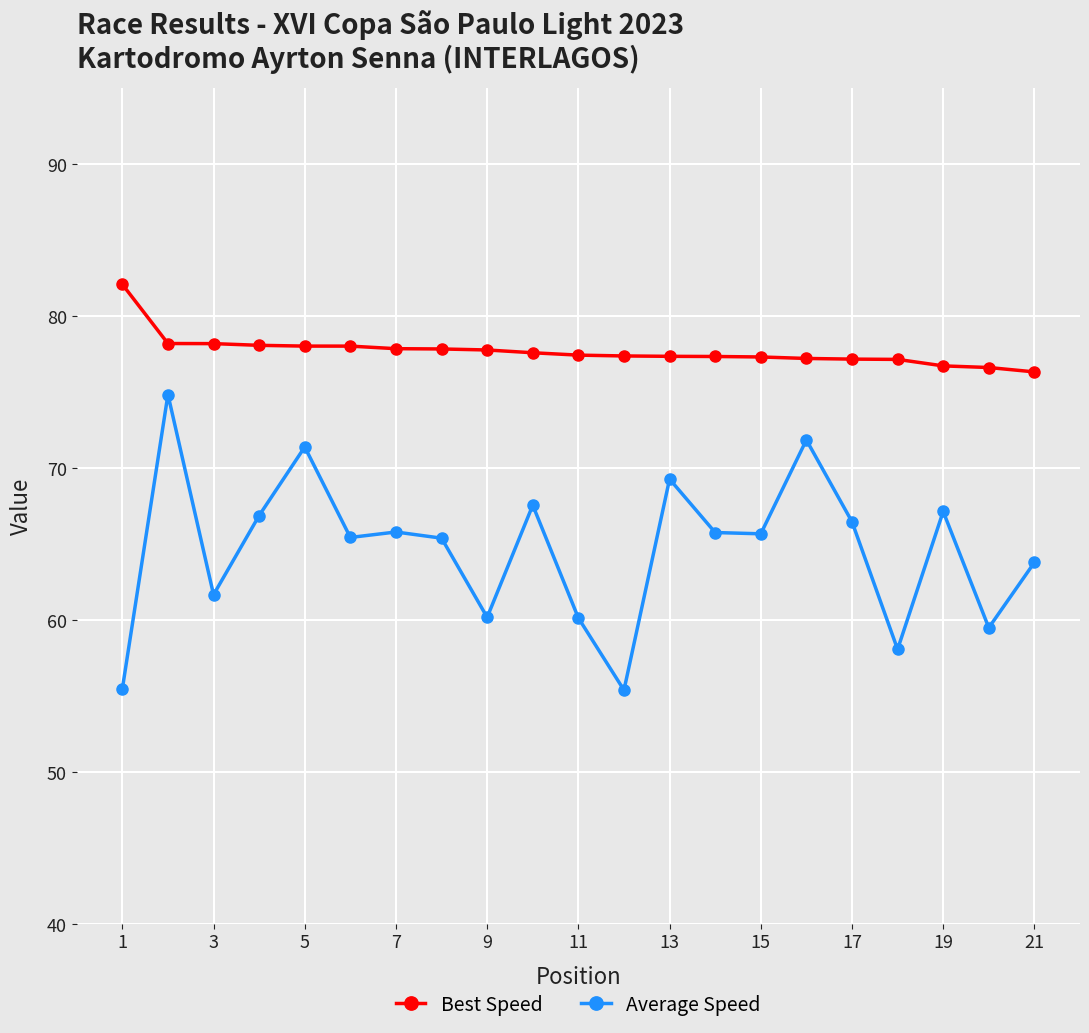

At how many categories does at least one series exceed 63?

21